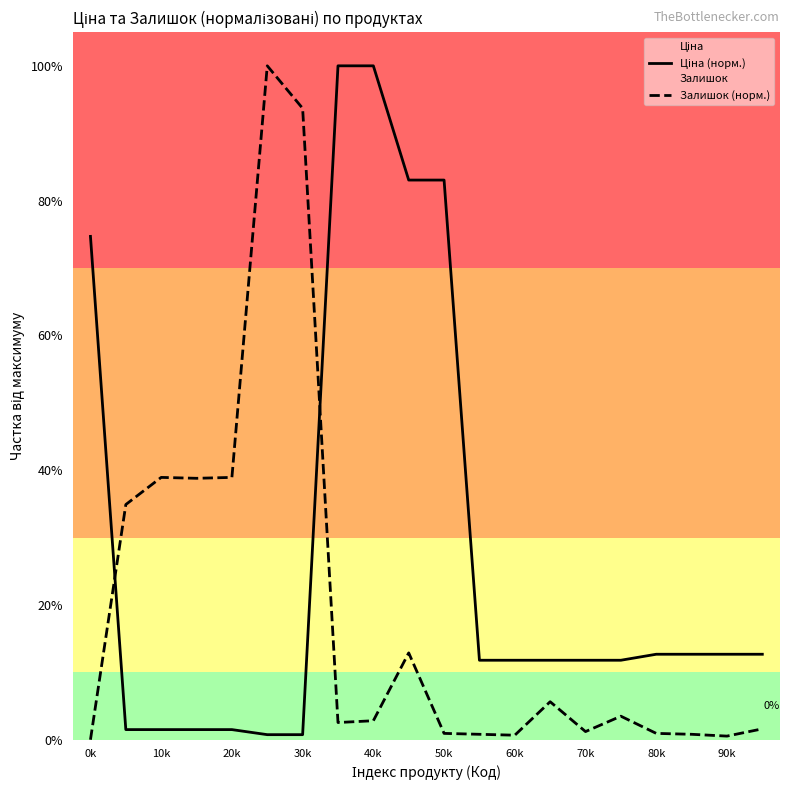

How many values in Залишок (норм.) are above zero?

19